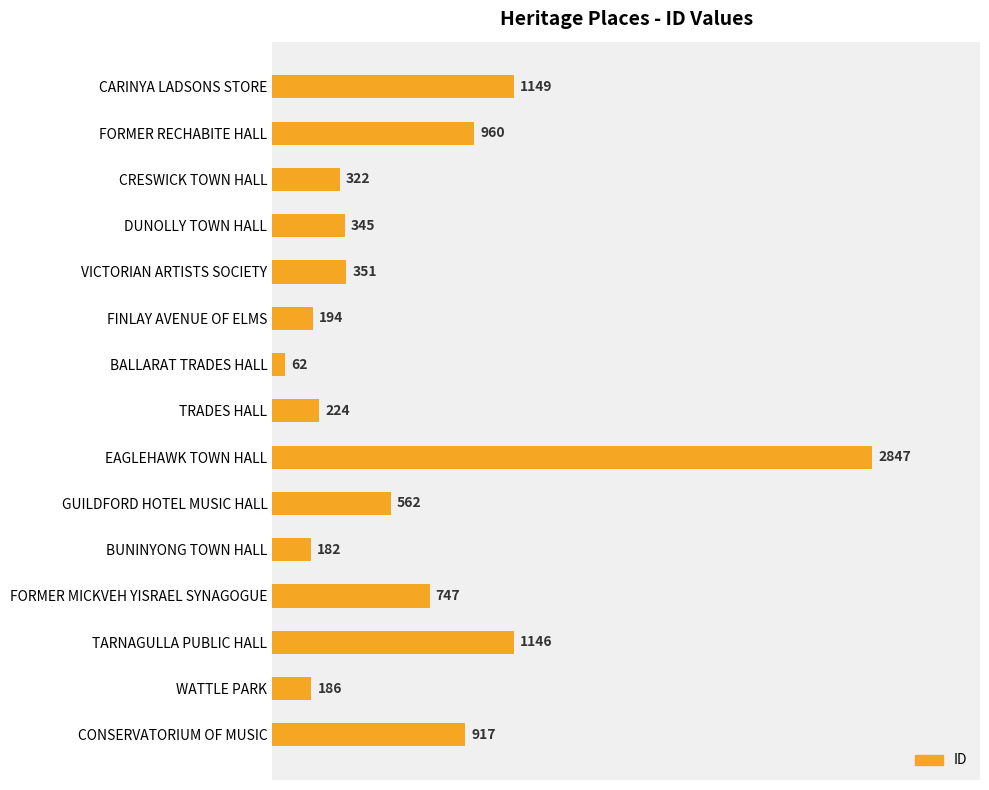

What is the label of the 7th bar from the bottom?

EAGLEHAWK TOWN HALL